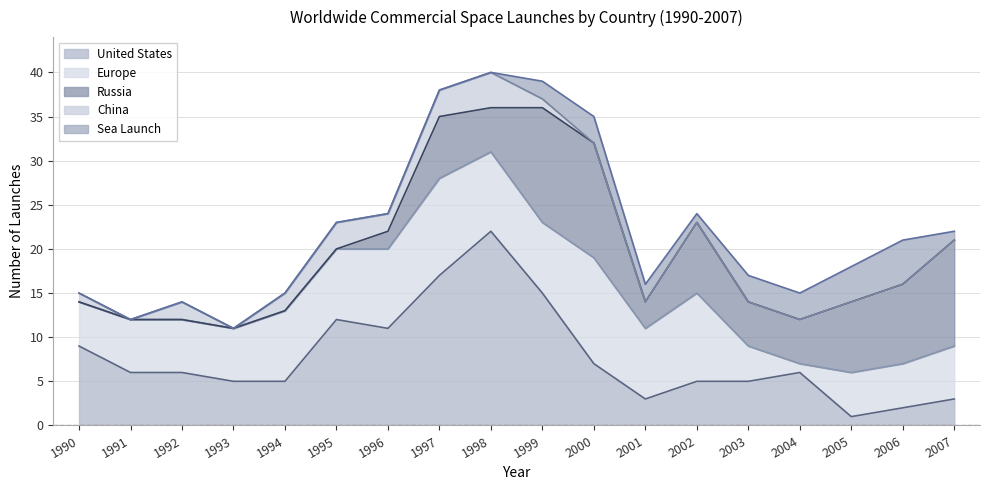

How many data points in Europe are less than 8?

9